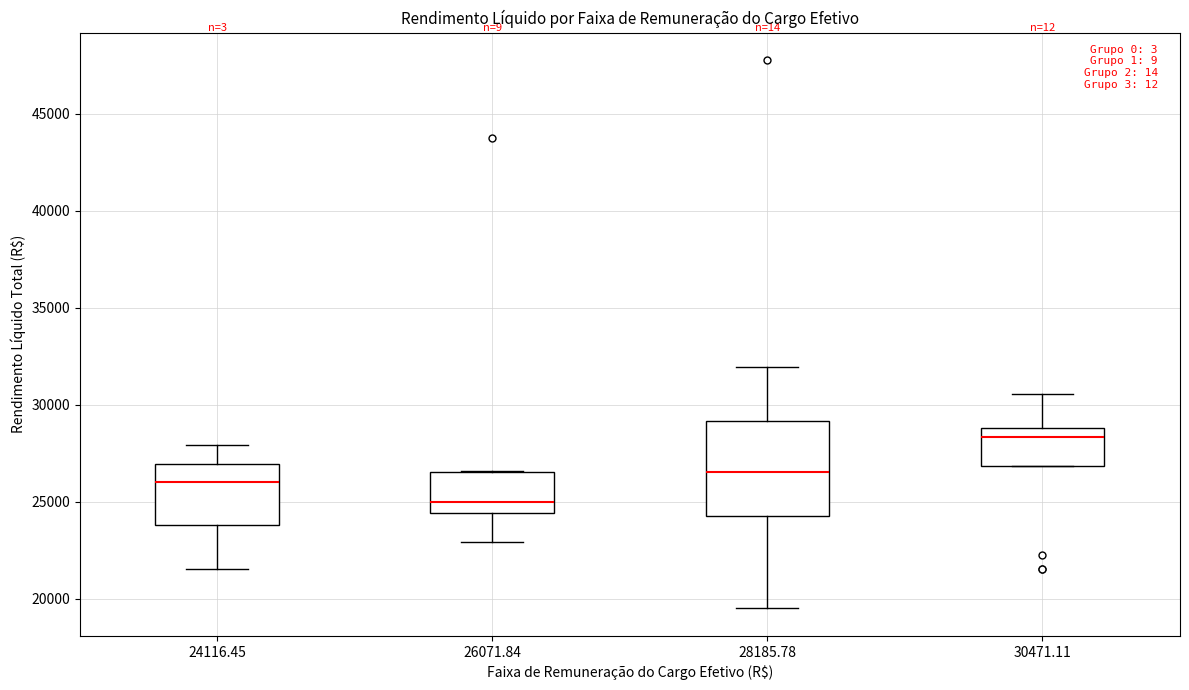

Which box has the lowest median line?

26071.84